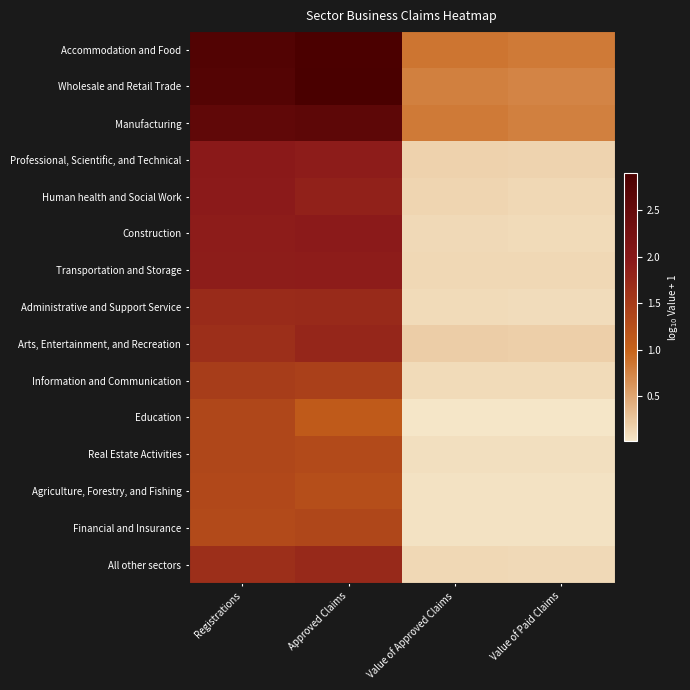

Rank the series by their maximum value, from lowest to highest.

Agriculture, Forestry, and Fishing, Education, Real Estate Activities, Financial and Insurance, Information and Communication, Administrative and Support Service, All other sectors, Arts, Entertainment, and Recreation, Transportation and Storage, Human health and Social Work, Construction, Professional, Scientific, and Technical, Manufacturing, Accommodation and Food, Wholesale and Retail Trade